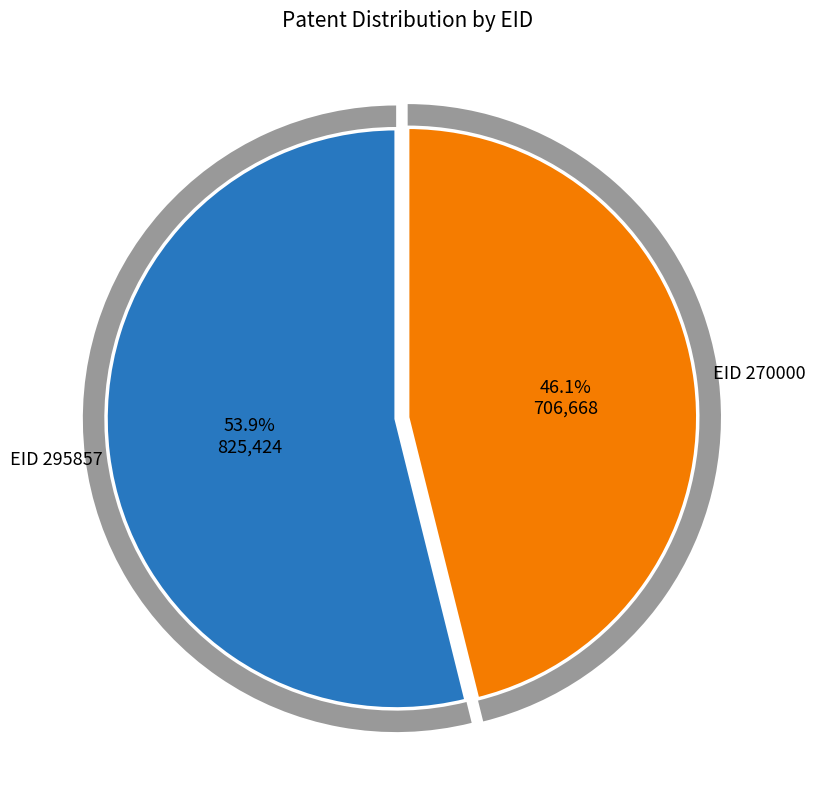

Which category has the biggest portion of the pie?

295857